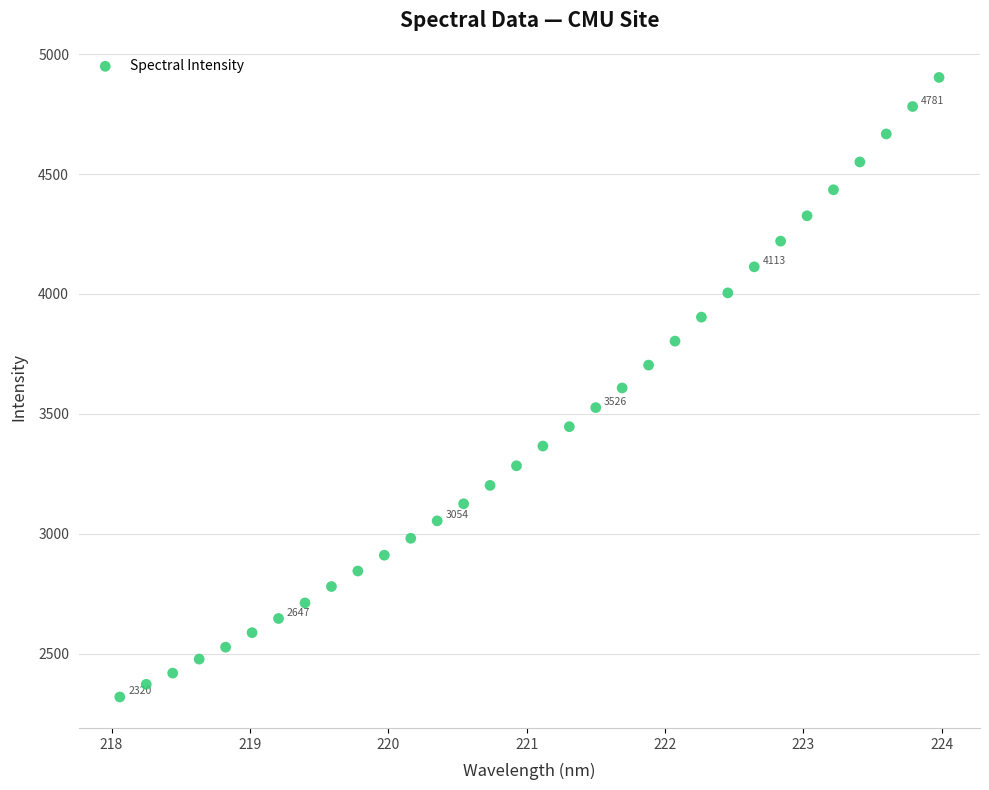

What is the range of Y values (max minus min)?

2582.7